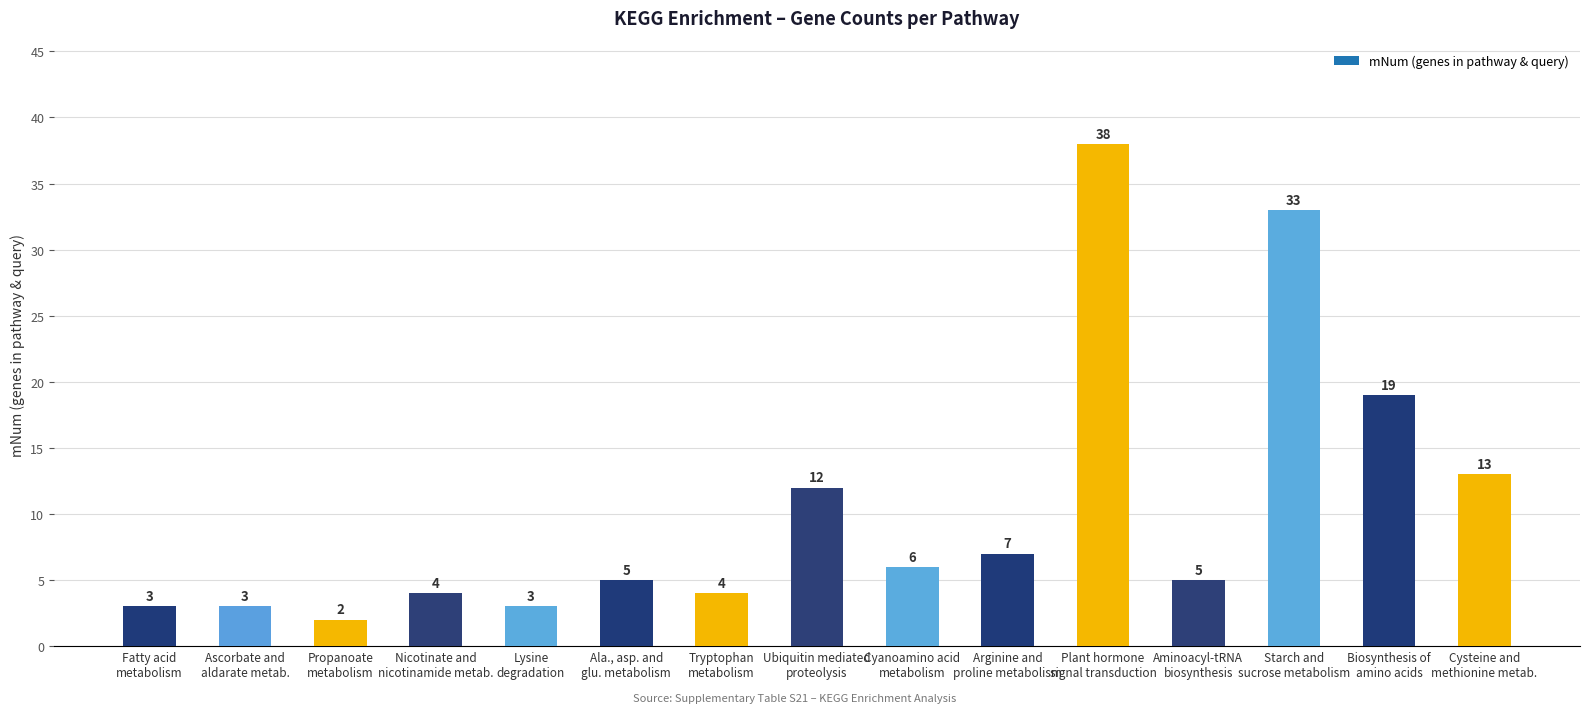

What is the label of the 8th bar from the right?

Ubiquitin mediated
proteolysis